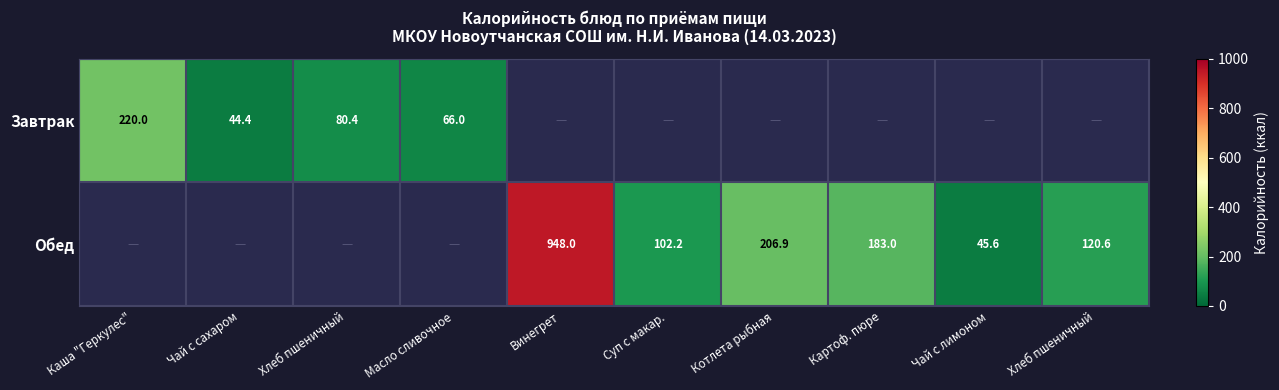

Which series has the largest total across all categories?

Обед